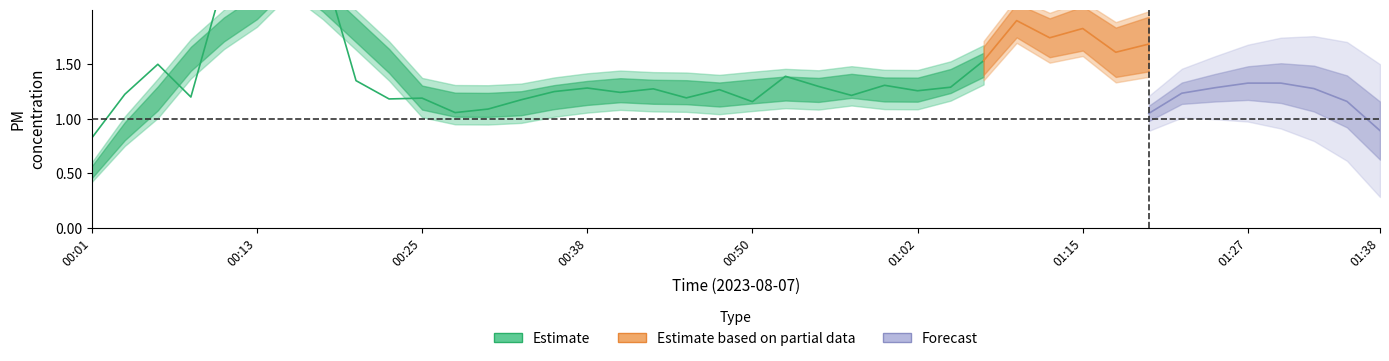

True or false: P1 has a value of 1.7 at 00:23.

False